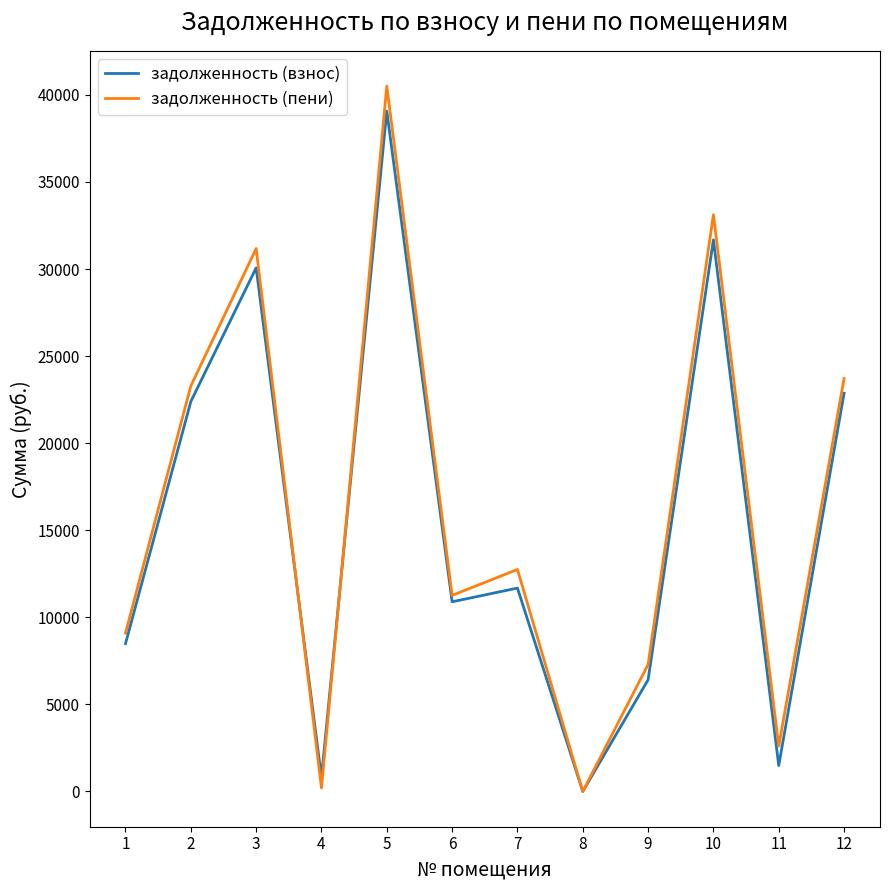

Is it true that задолженность (пени) equals 4596.8 at 11?

False